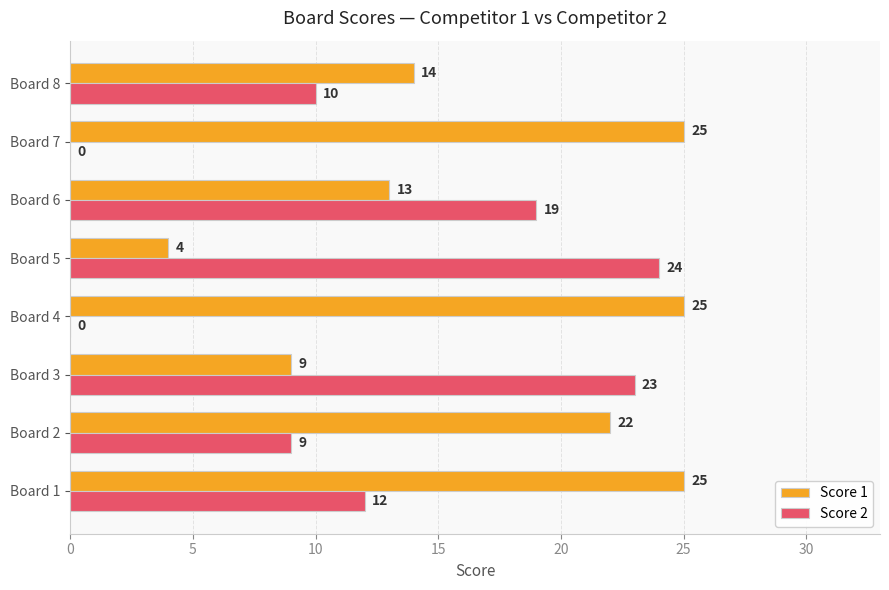

What is the average value of the Score 2 series?

12